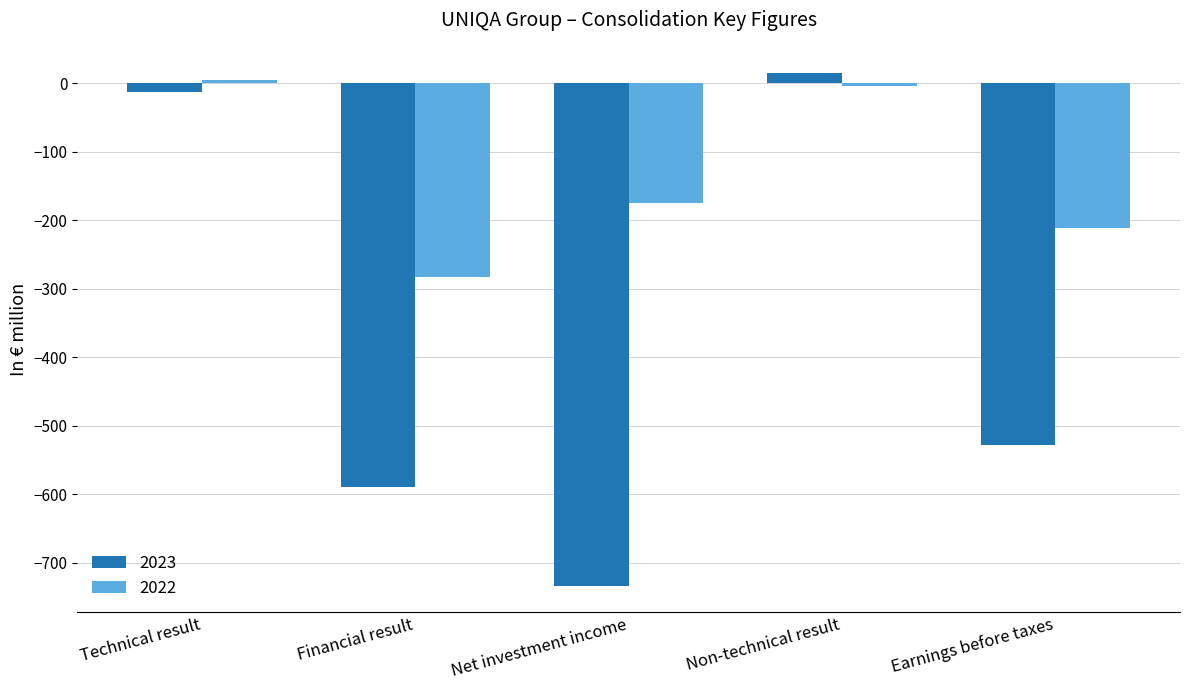

What is the approximate value of 2023 at Non-technical result?

15.7